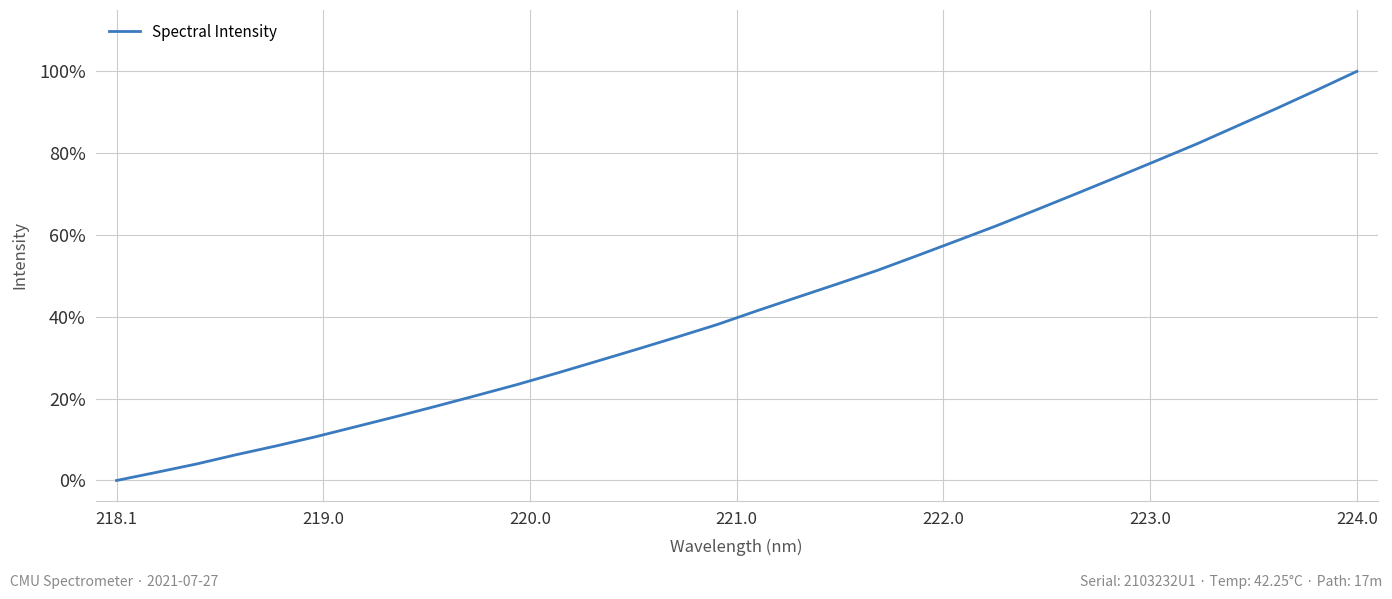

What is the difference between the maximum and minimum values?

100.0